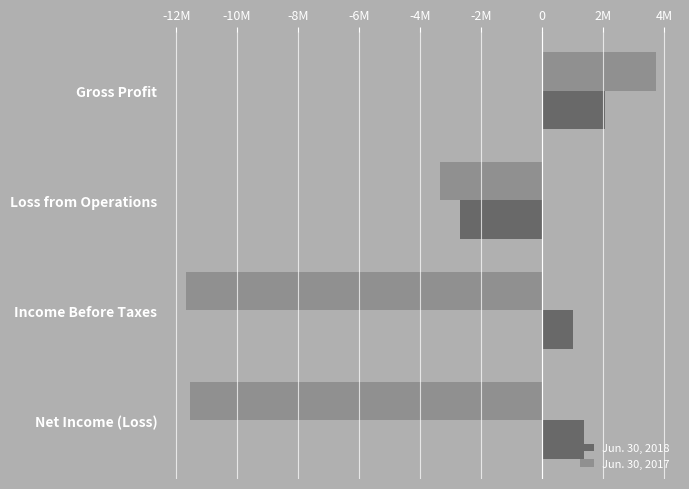

List the series in order of their overall mean, highest first.

Jun. 30, 2018, Jun. 30, 2017